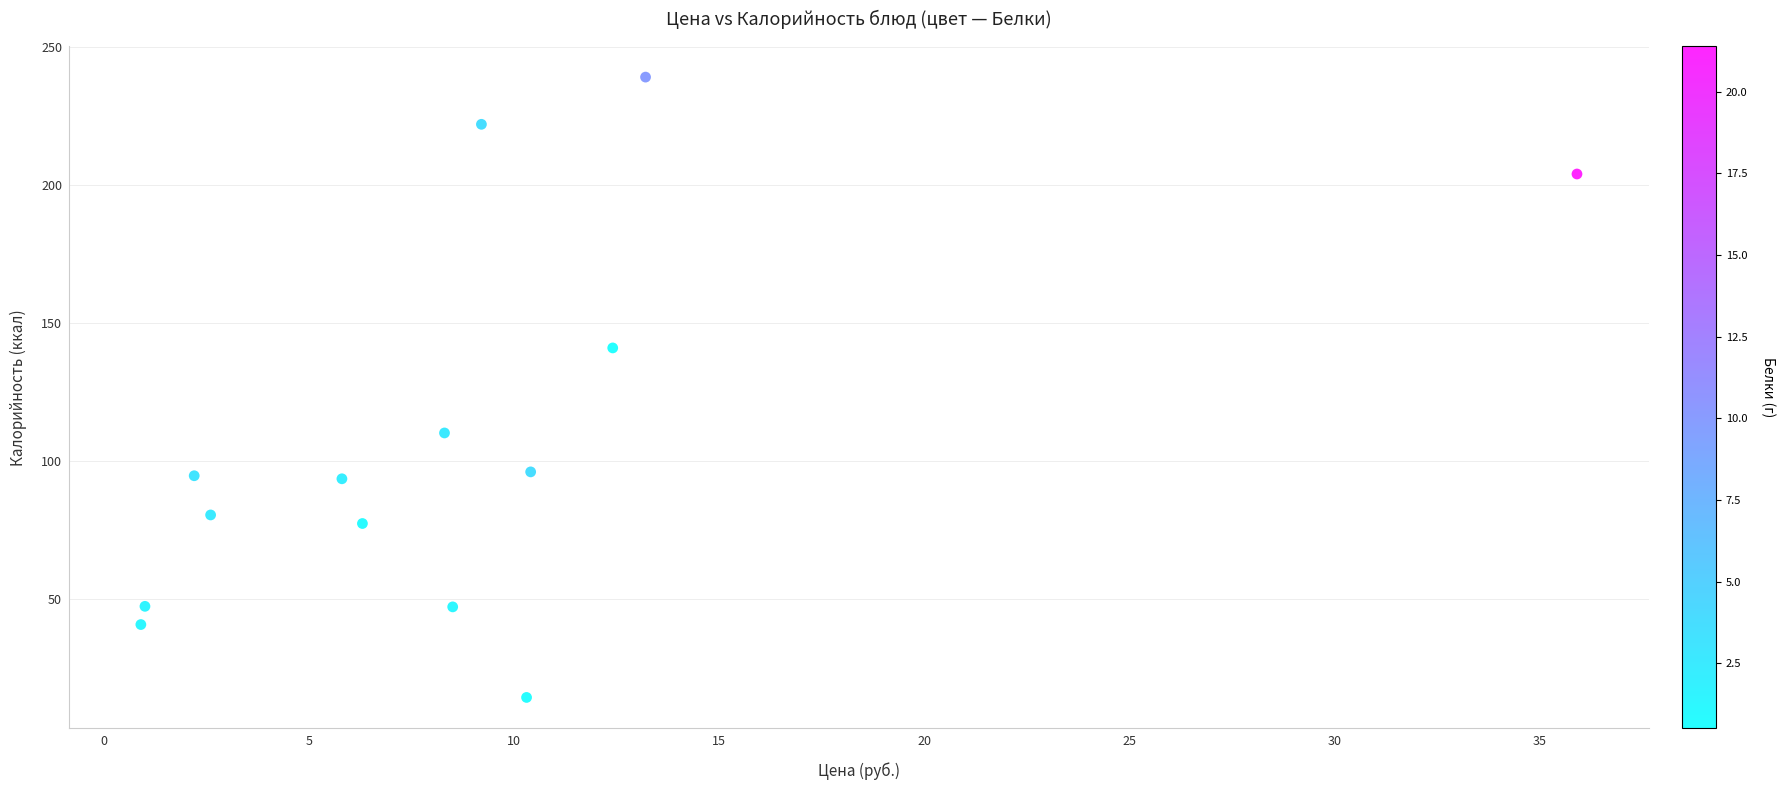

What is the range of X values (max minus min)?

35.0